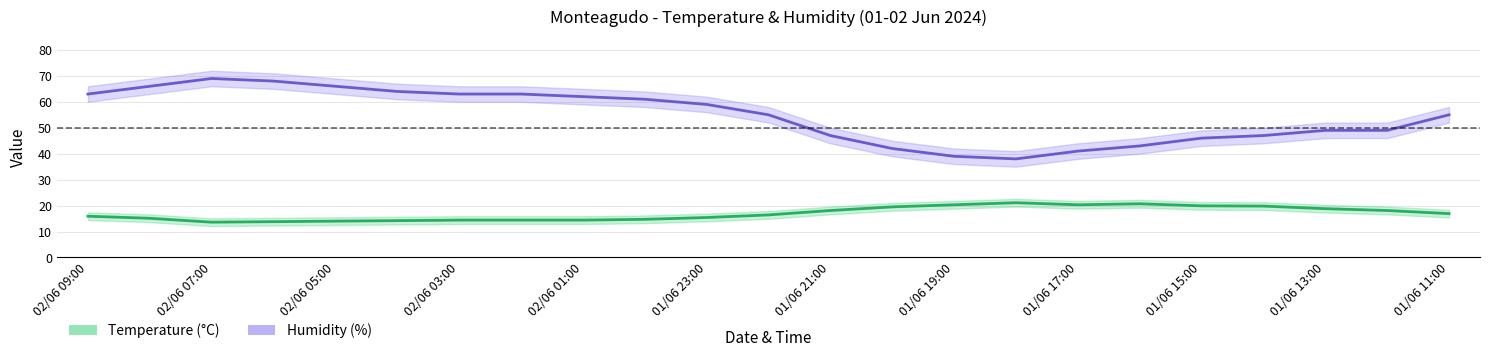

What value does the Temperature (°C) series have at 02/06 09:00?

15.9